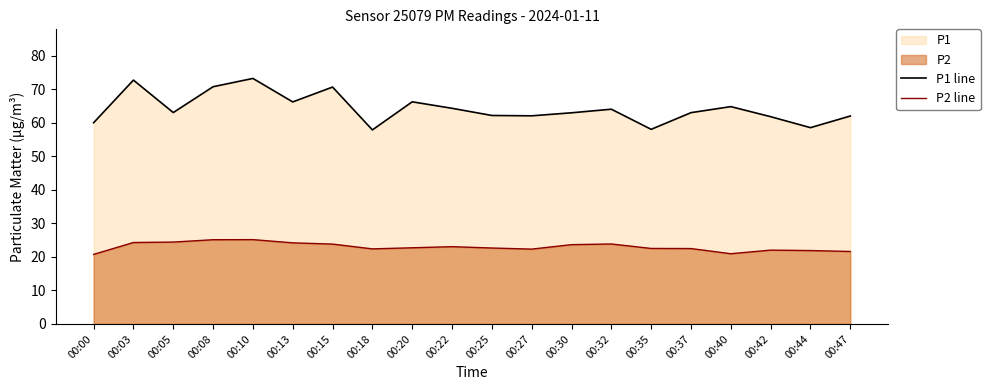

At which label is P1 line closest to 65?

00:40